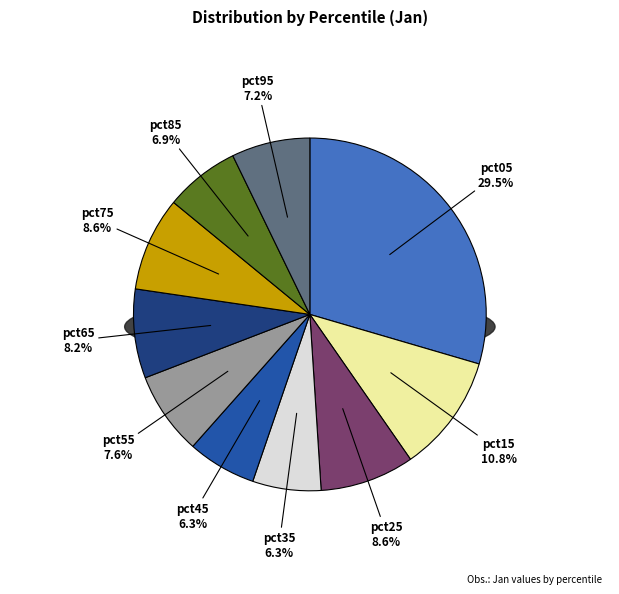

Rank the categories by value from lowest to highest.

pct35, pct45, pct85, pct95, pct55, pct65, pct75, pct25, pct15, pct05